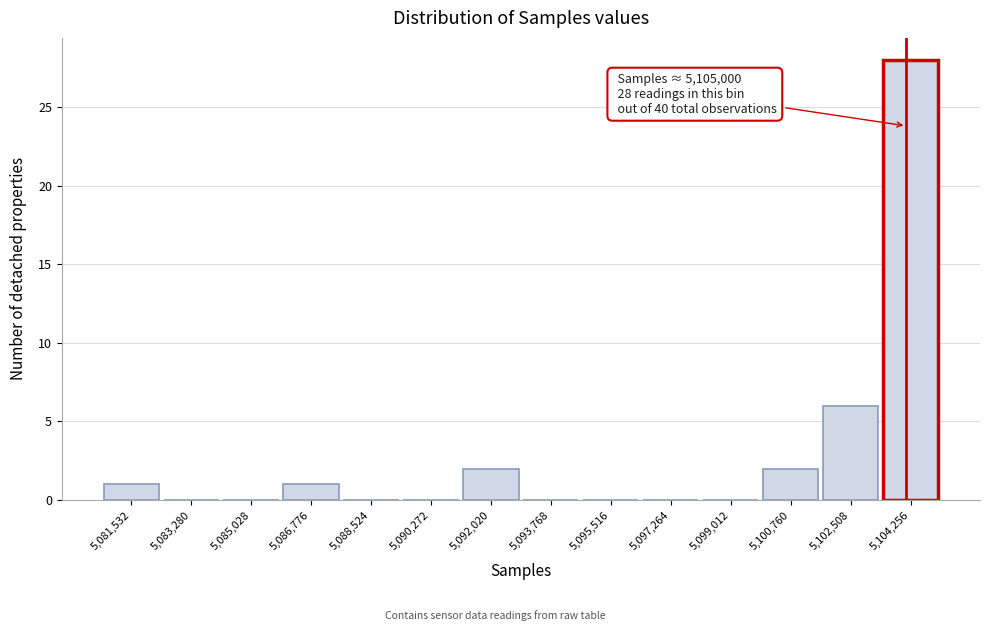

Reading left to right, what are all the values shown in this chart?

5,081,532=1	5,083,280=0	5,085,028=0	5,086,776=1	5,088,524=0	5,090,272=0	5,092,020=2	5,093,768=0	5,095,516=0	5,097,264=0	5,099,012=0	5,100,760=2	5,102,508=6	5,104,256=28